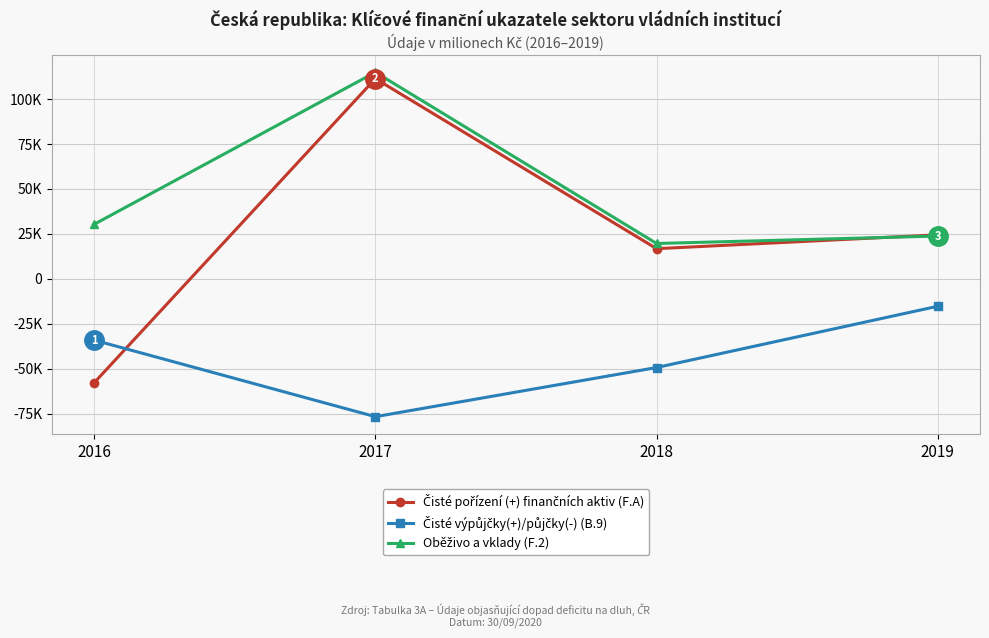

What value does the Čisté výpůjčky(+)/půjčky(-) (B.9) series have at 2016?

-34143